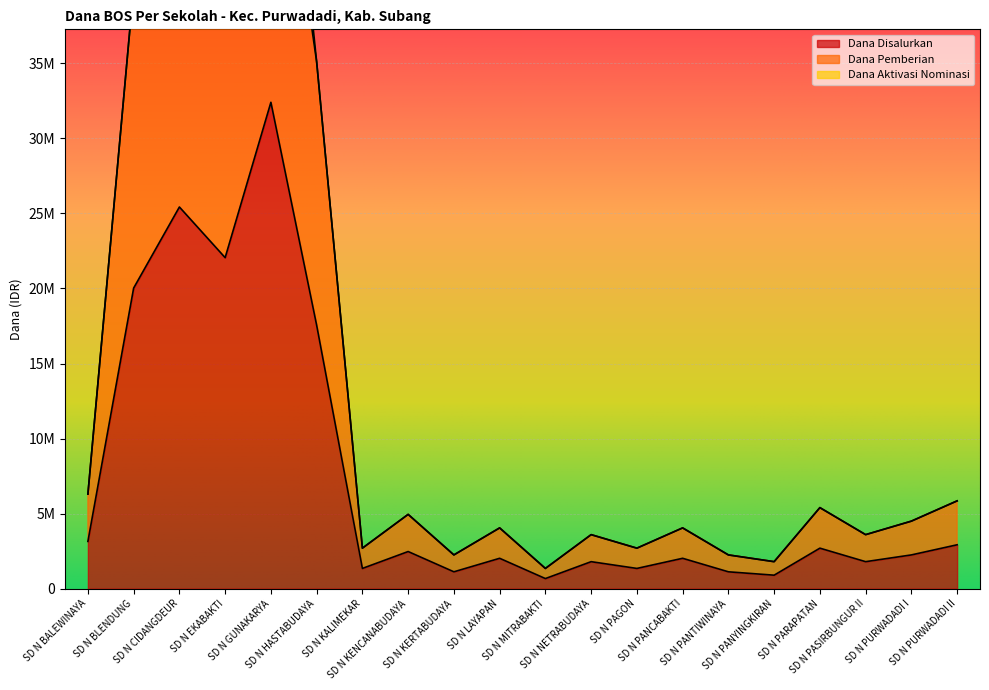

Which category has the lowest value across all series?

SD N MITRABAKTI